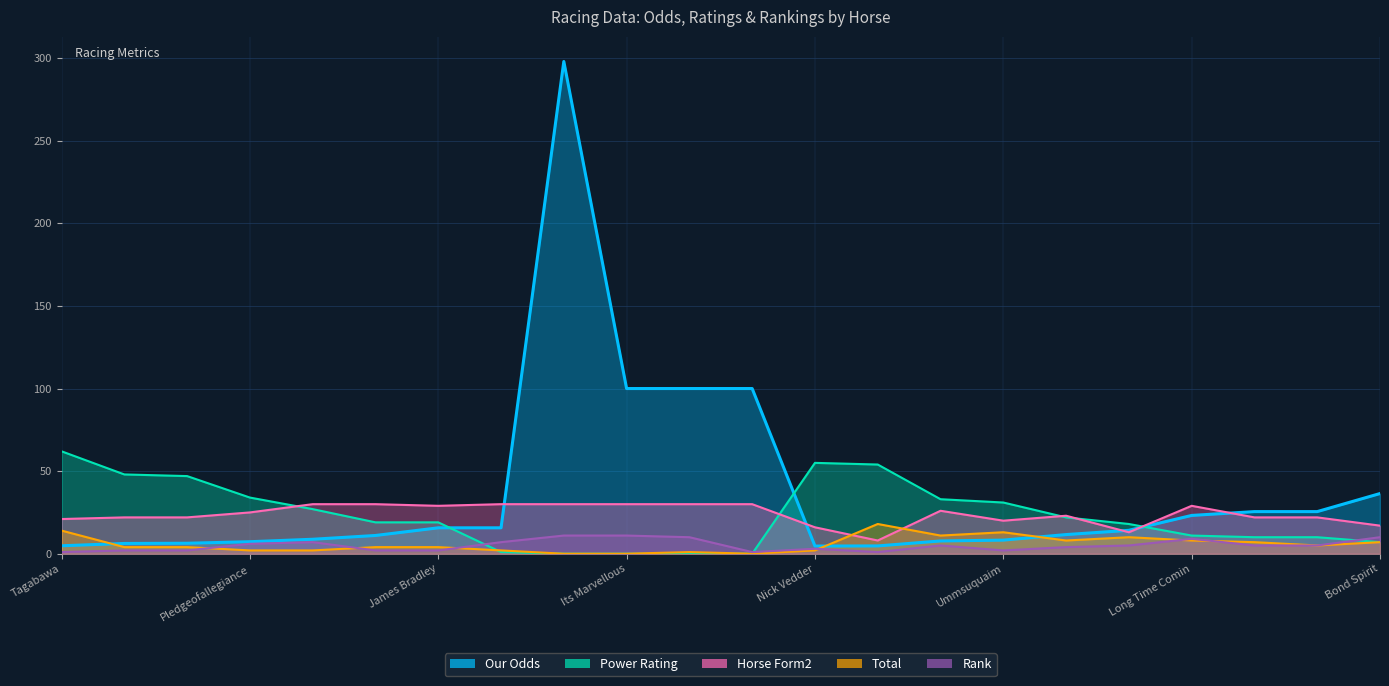

What is the difference between the Our Odds values at Ummsuquaim and Long Time Comin?

14.9